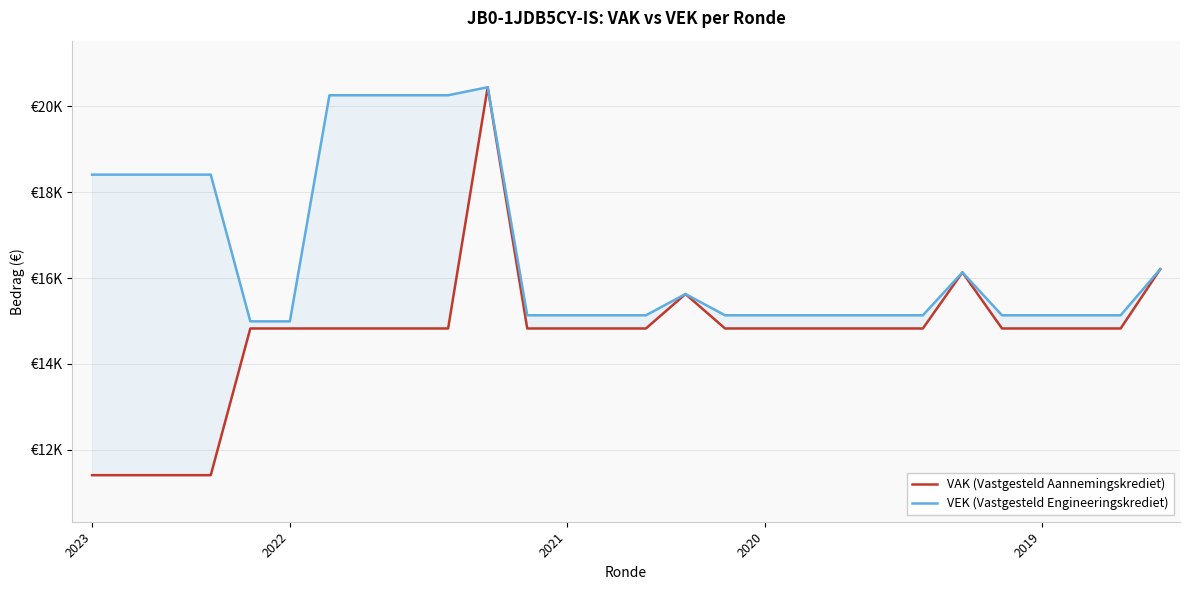

What are all the series names shown in the legend?

VAK (Vastgesteld Aannemingskrediet), VEK (Vastgesteld Engineeringskrediet)